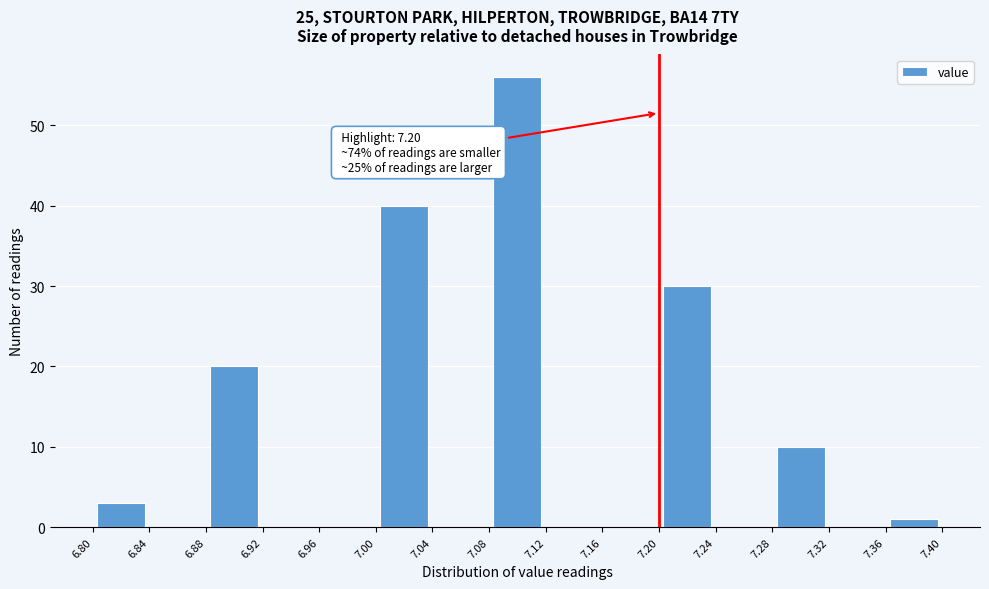

Over which range of the x-axis is the bar tallest?

7.08 to 7.12